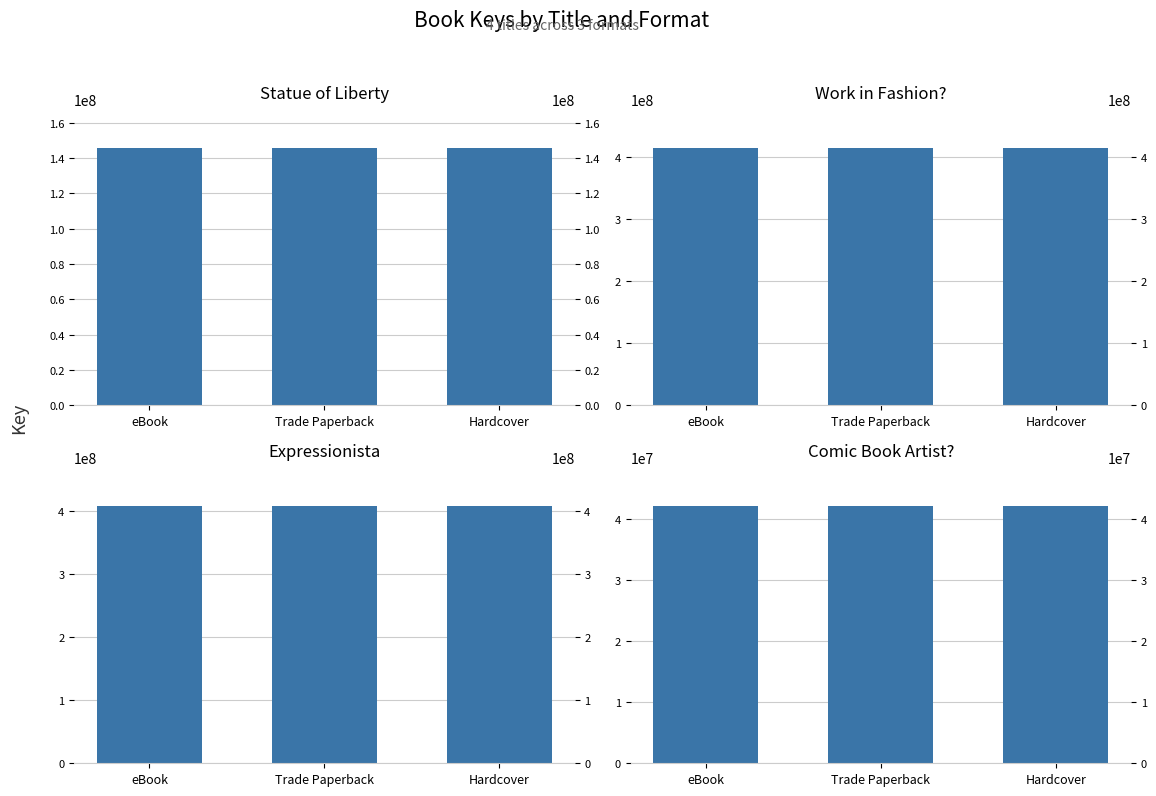

At how many categories does at least one series exceed 48948825?

3